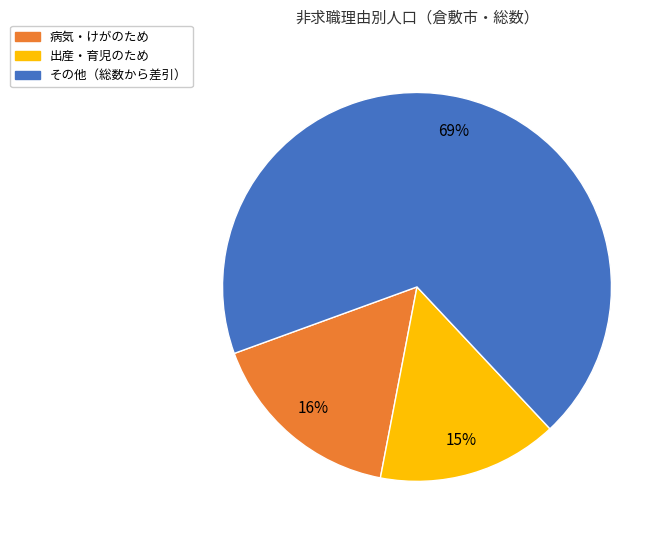

Is there any slice that represents more than half of the pie?

Yes